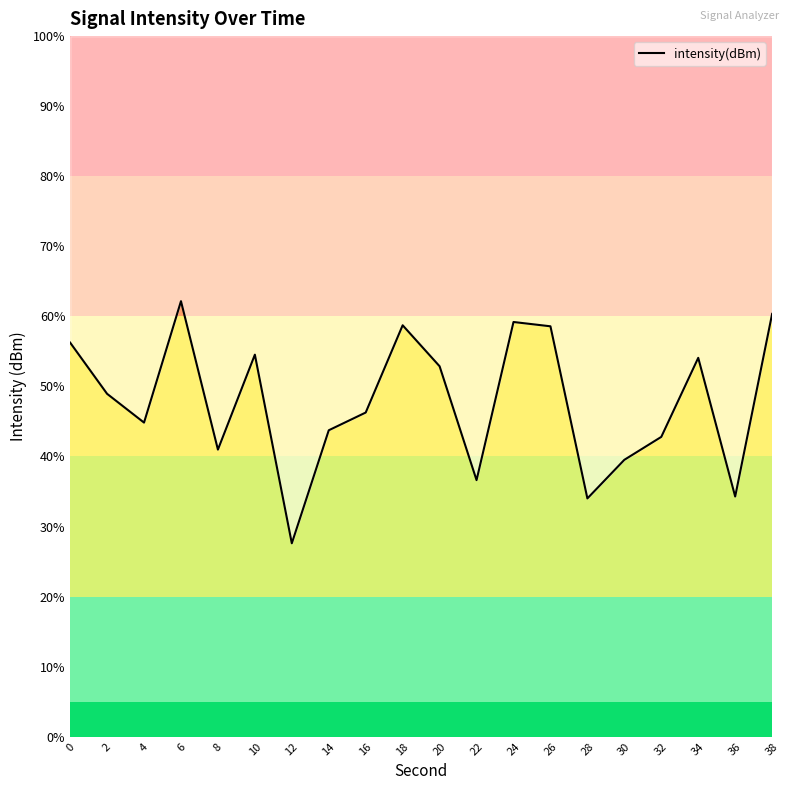

How many lines are shown in the chart?

1